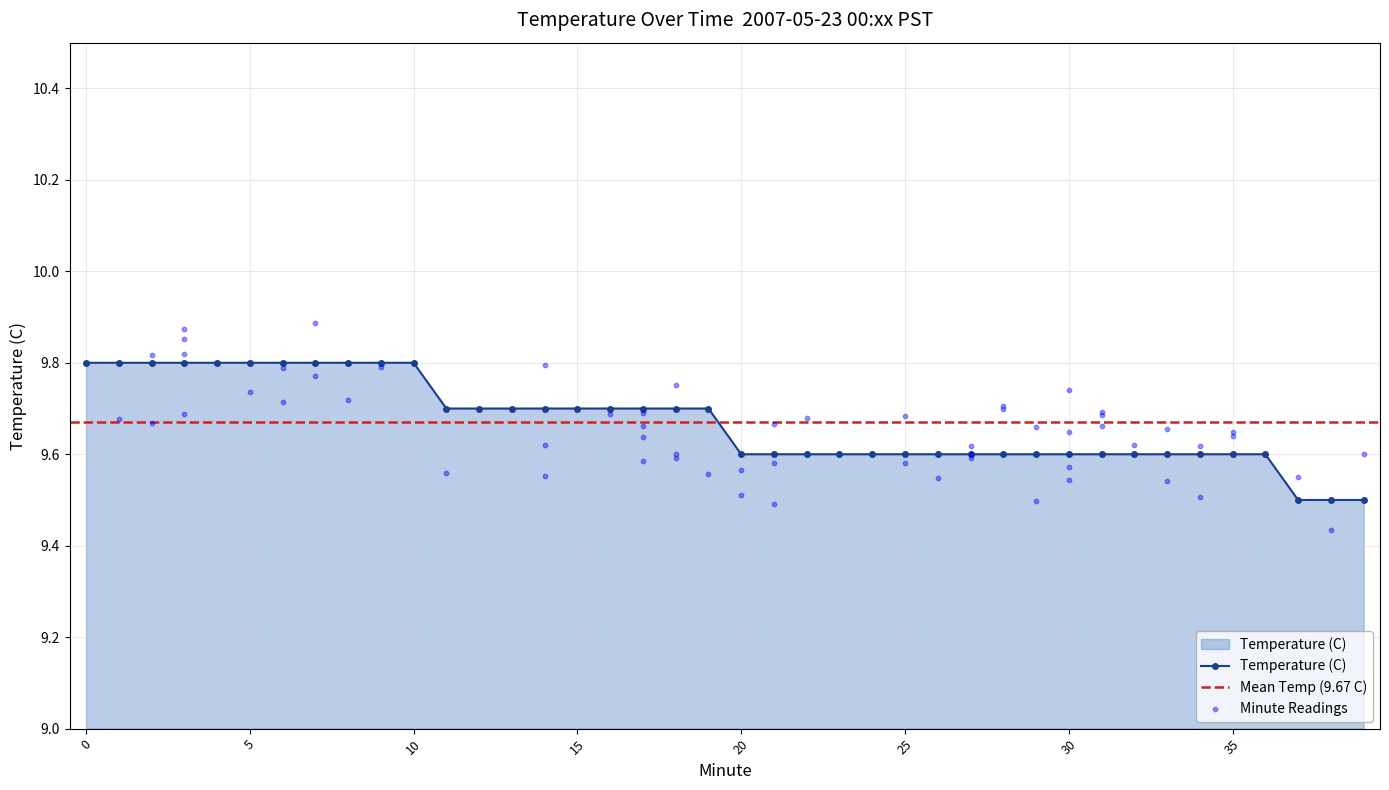

Which has a higher value, 2 or 6?

2